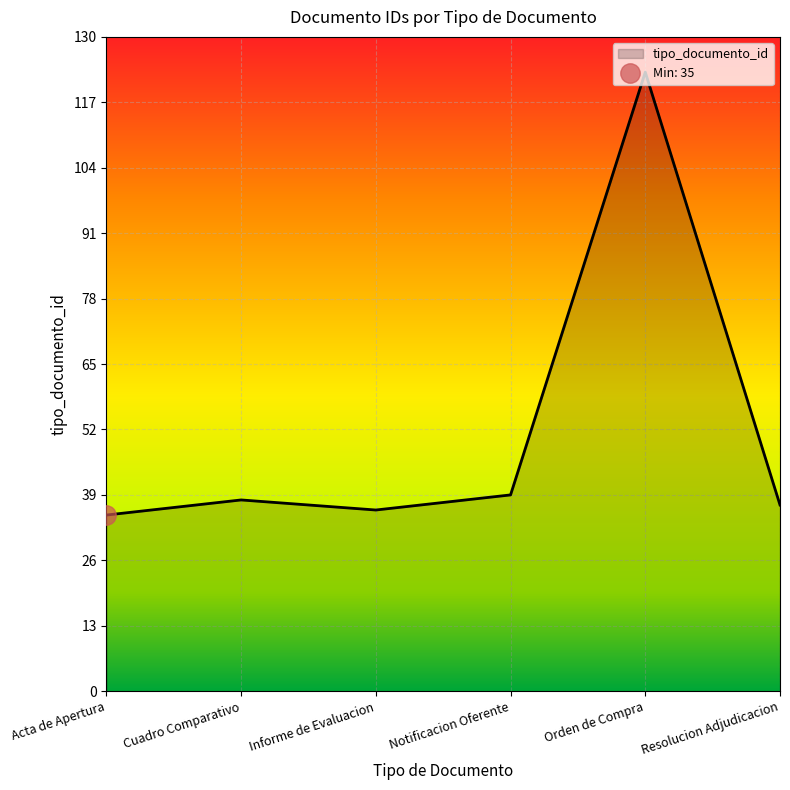

True or false: tipo_documento_id has a value of 49 at Acta de Apertura.

False